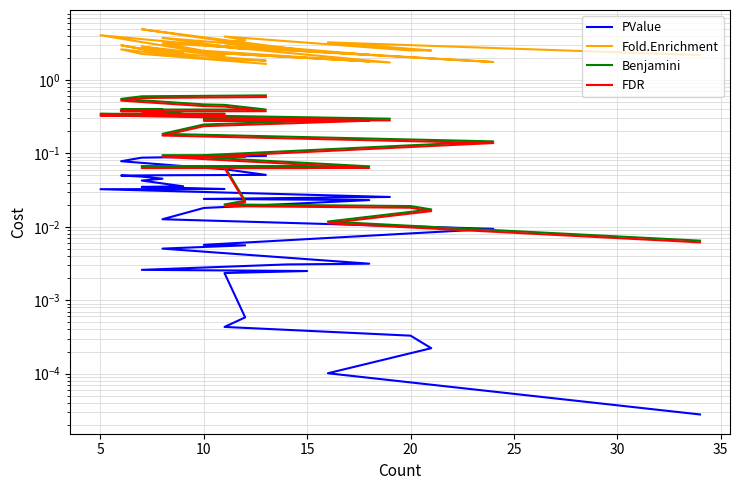

What is the difference between the maximum and second lowest values in the Benjamini series?

0.6